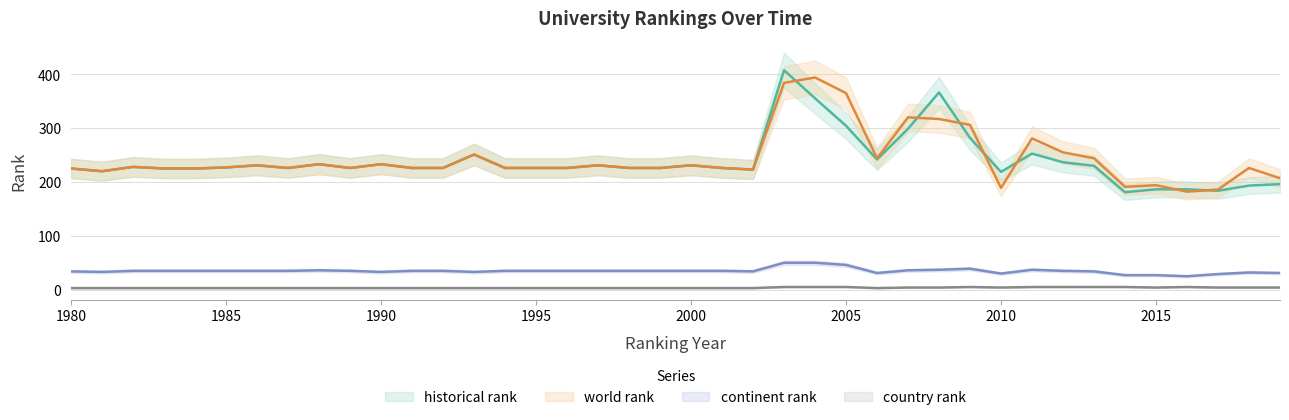

What is the total value across all series at 1988?

505.0